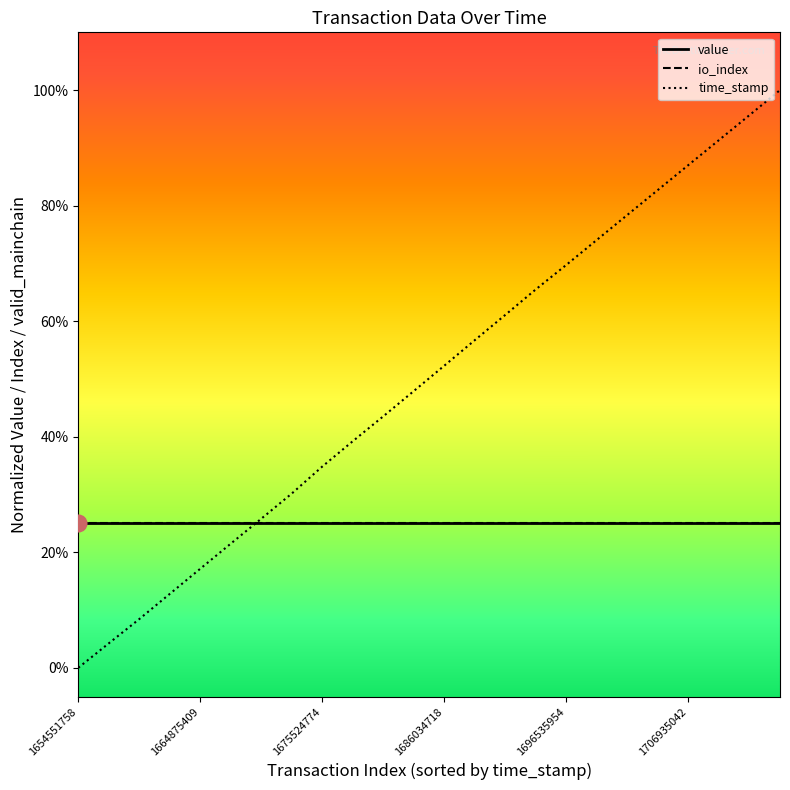

At which category is the sum across all series the highest?

23